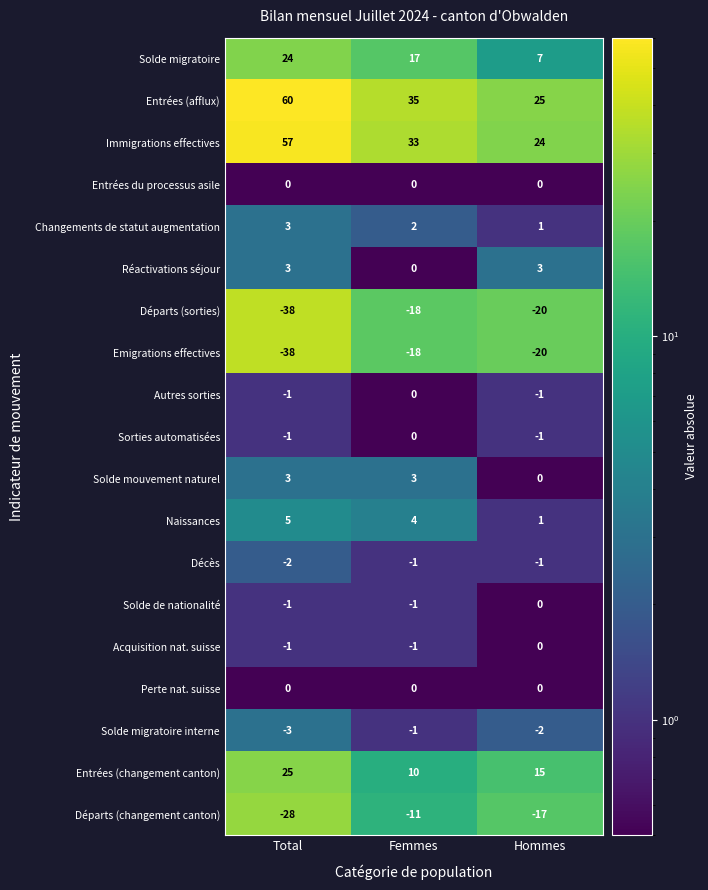

Which series has the widest spread of values?

Entrées (afflux)